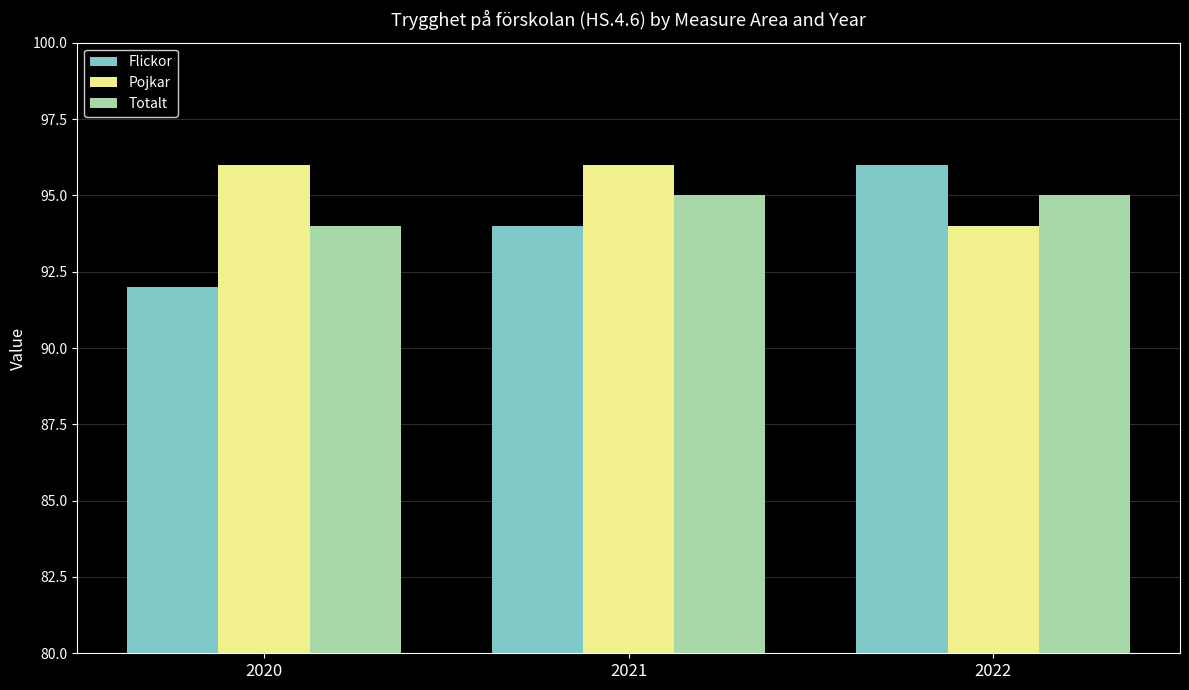

At how many categories does at least one series exceed 95?

3